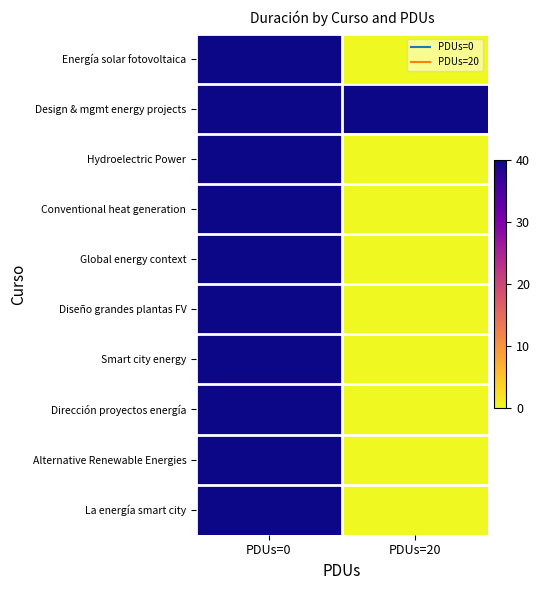

At PDUs=0, list the series in order from smallest to largest.

Energía solar fotovoltaica, Design & mgmt energy projects, Hydroelectric Power, Conventional heat generation, Global energy context, Diseño grandes plantas FV, Smart city energy, Dirección proyectos energía, Alternative Renewable Energies, La energía smart city